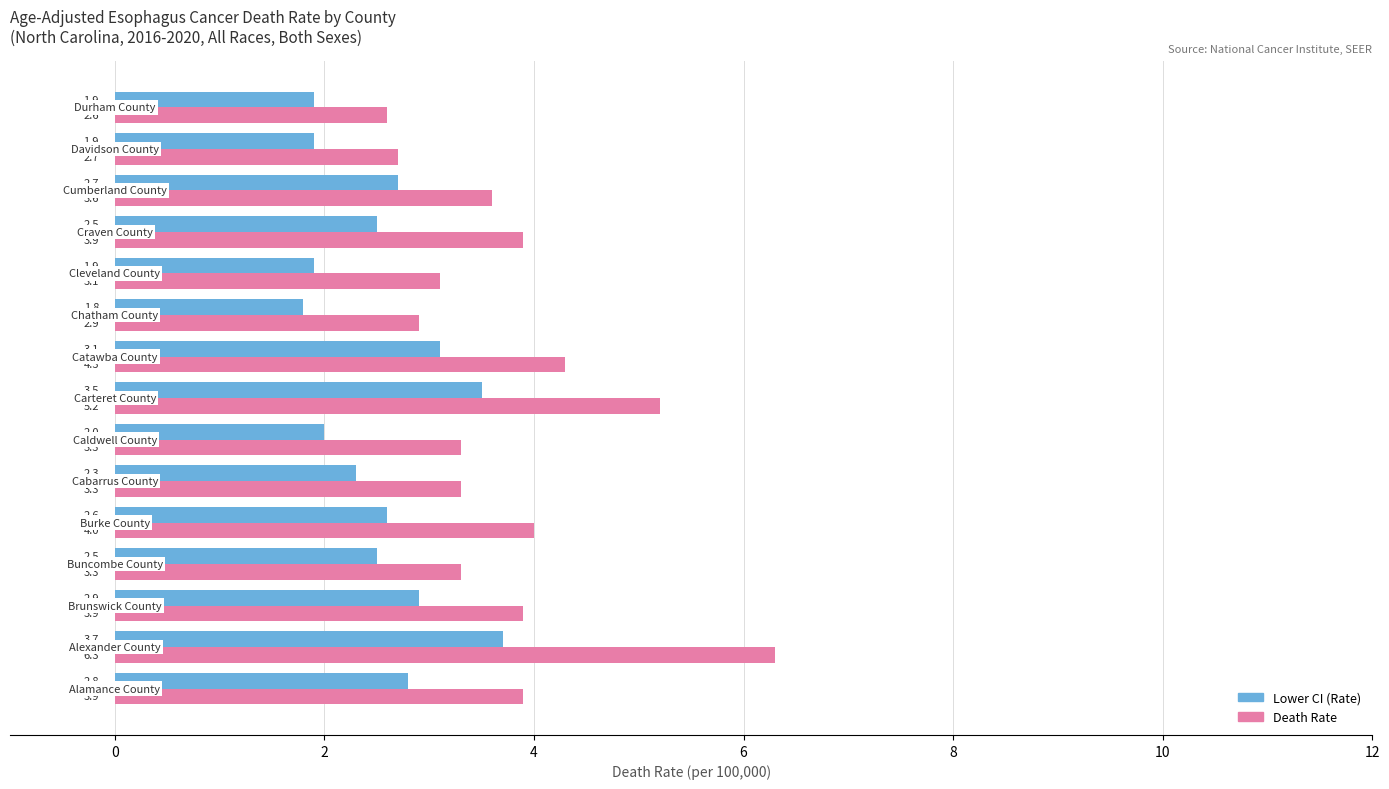

What is the minimum value shown in the chart?

1.8